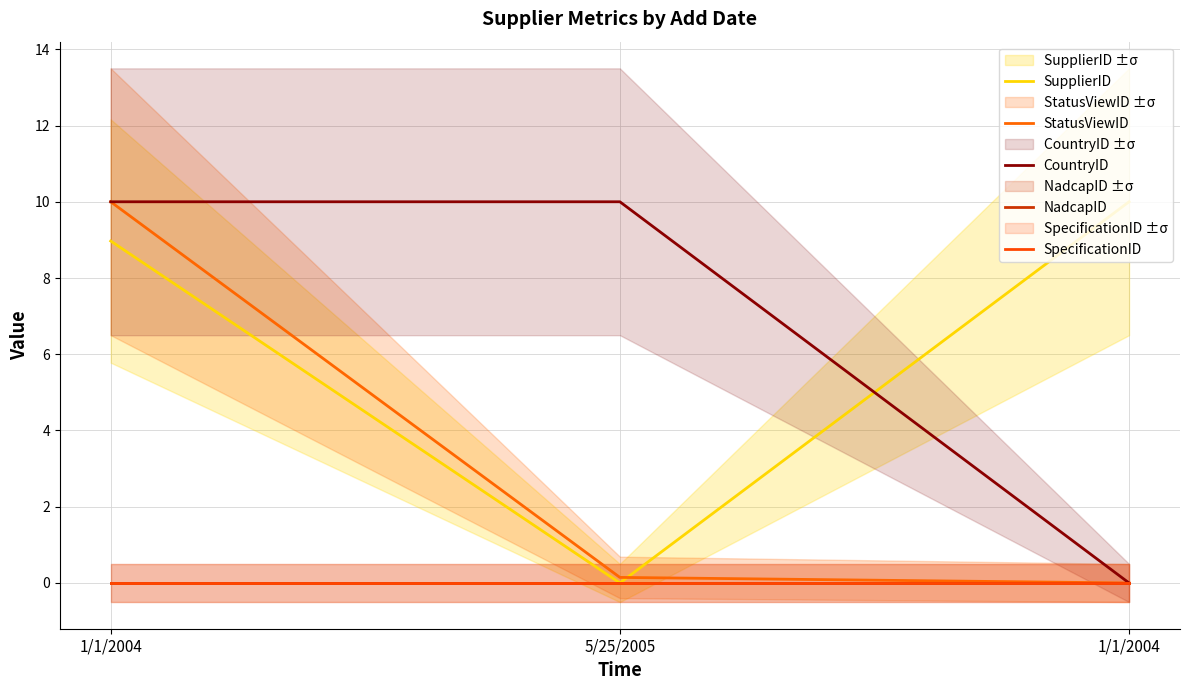

What is the sum of the SupplierID values at 1/1/2004 and 5/25/2005?

10.0